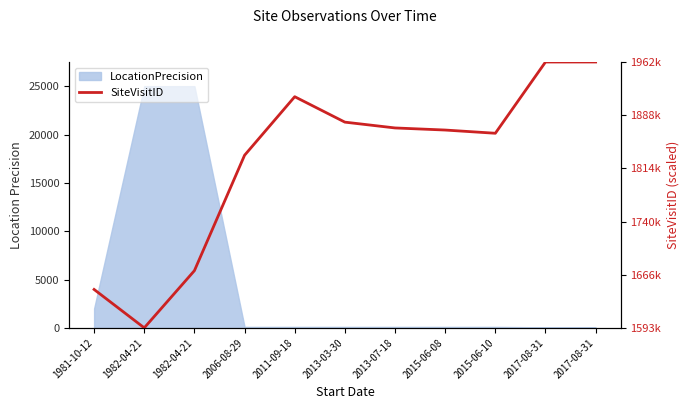

List the labels in order of value, smallest first.

1982-04-21, 1981-10-12, 1982-04-21, 2006-08-29, 2015-06-10, 2015-06-08, 2013-07-18, 2013-03-30, 2011-09-18, 2017-08-31, 2017-08-31